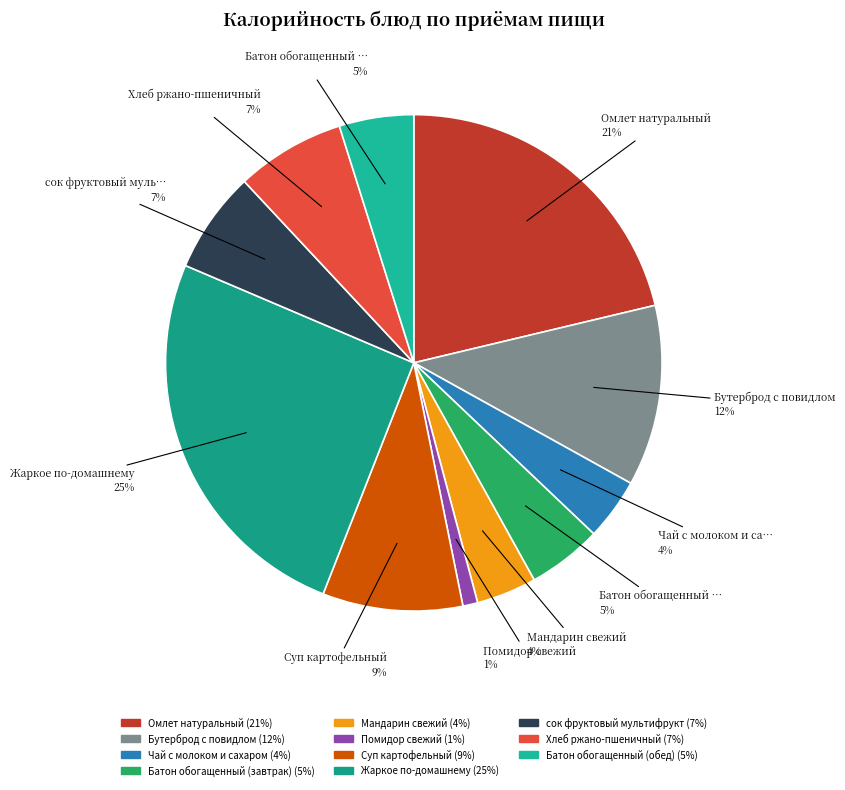

Which category has the smallest portion of the pie?

Помидор свежий